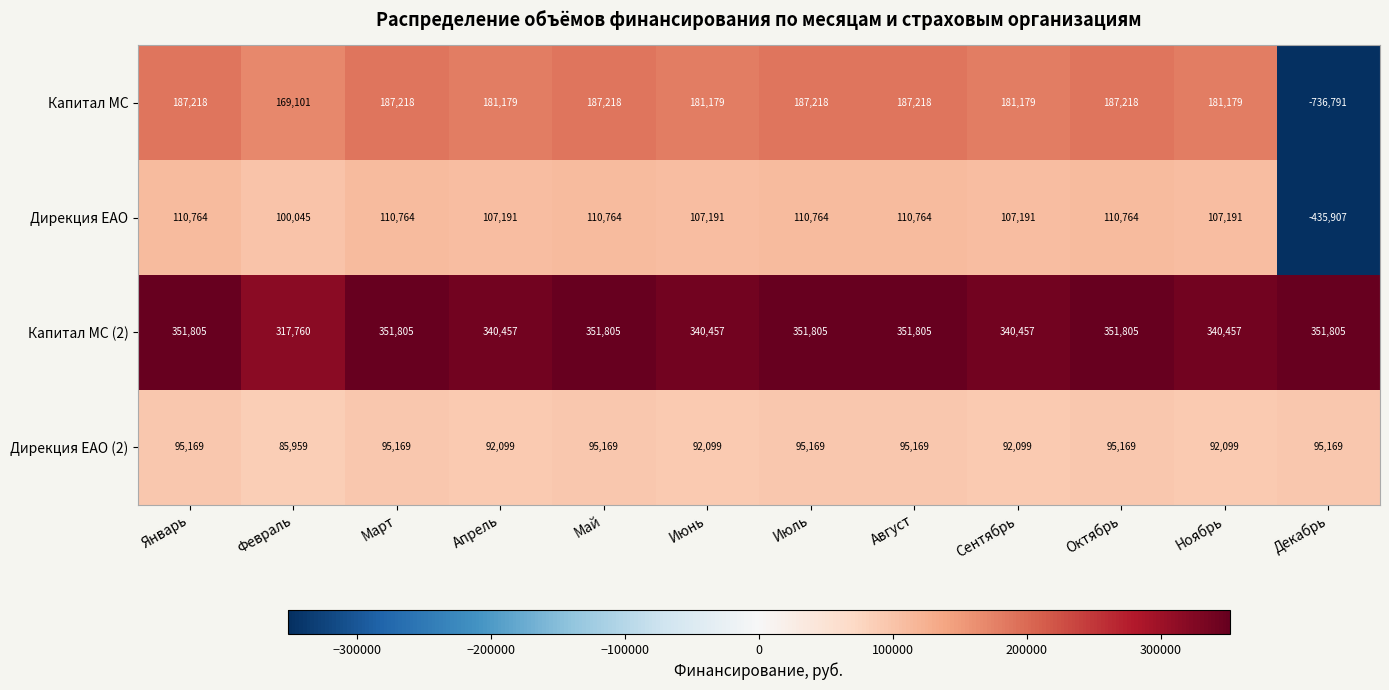

How many values in Капитал МС are above zero?

11